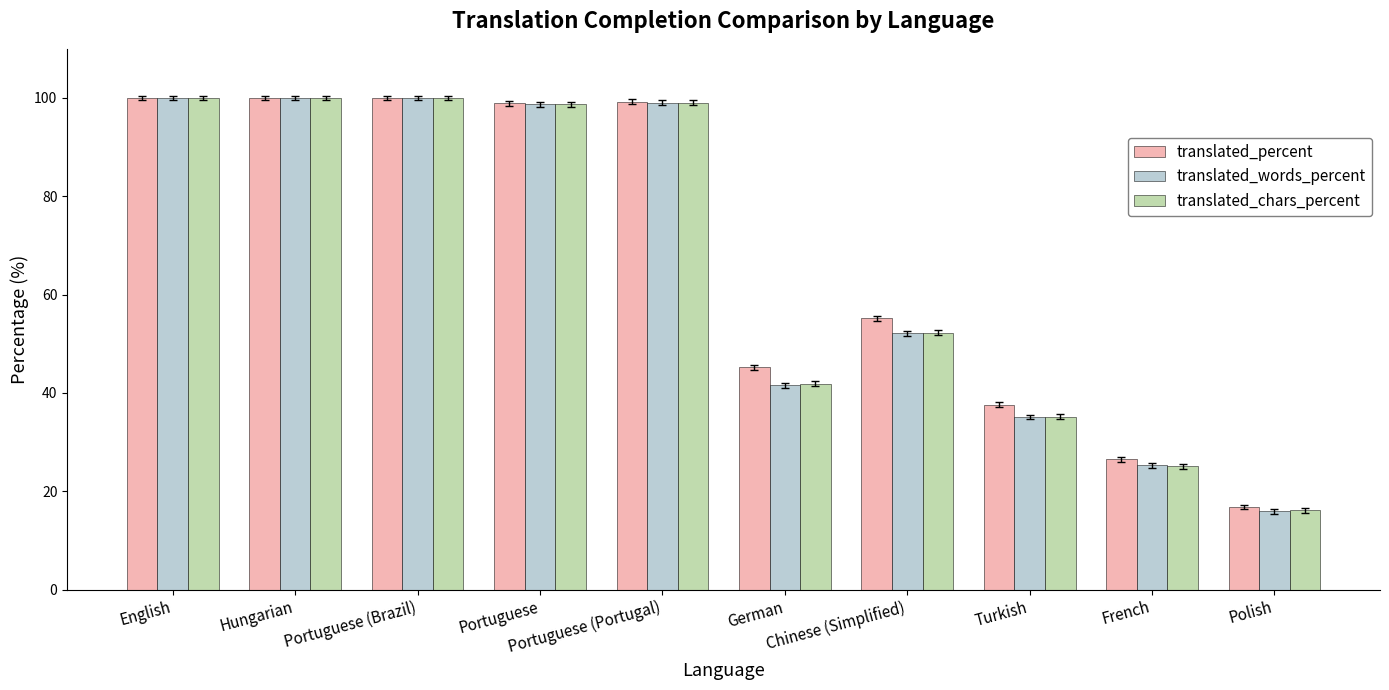

How many bars are there in each group?

3